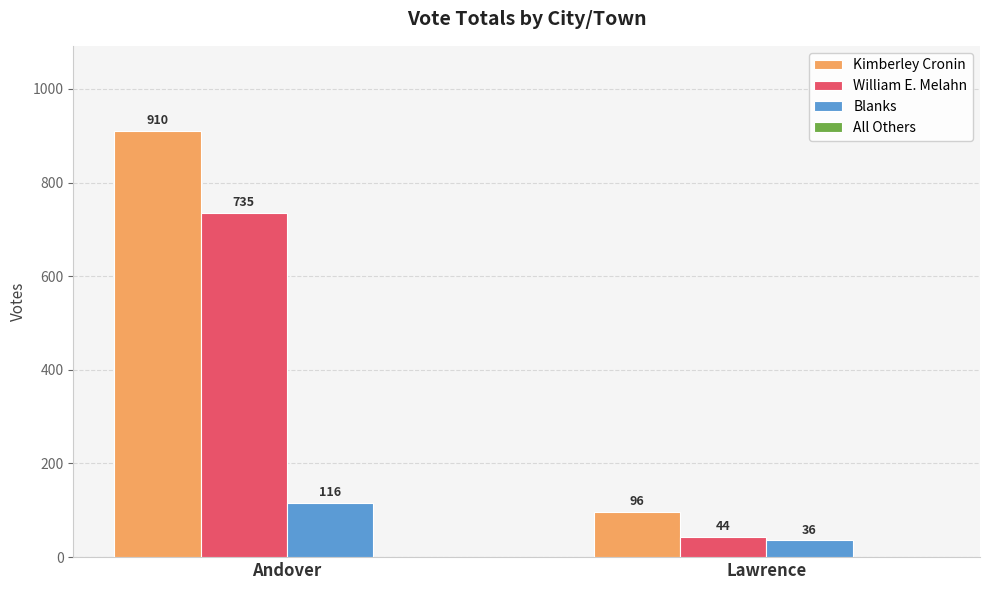

Between Andover and Lawrence, which series saw the biggest shift?

Kimberley Cronin